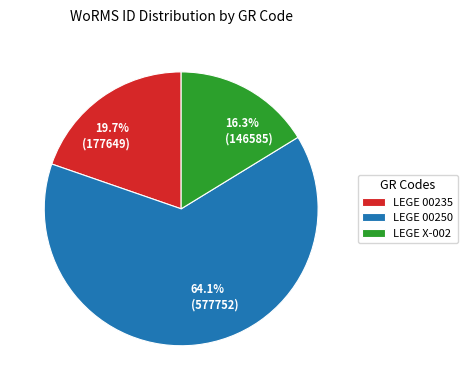

Rank the categories by value from highest to lowest.

LEGE 00250, LEGE 00235, LEGE X-002